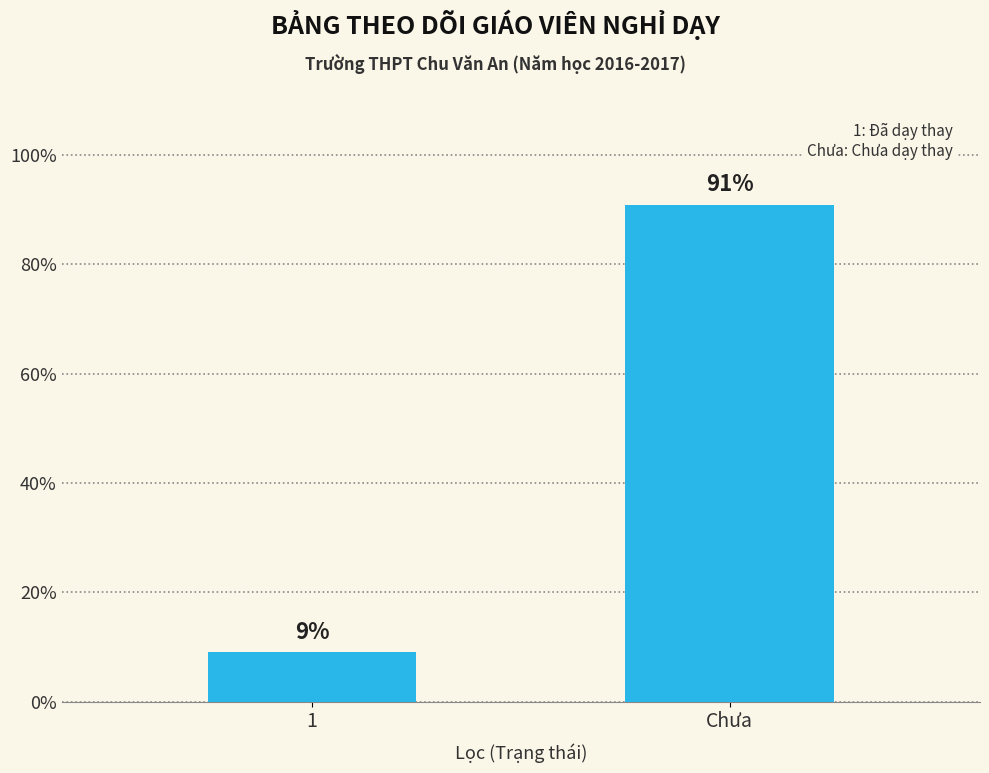

What is the ratio of the value at 1 to the value at Chưa?

0.1